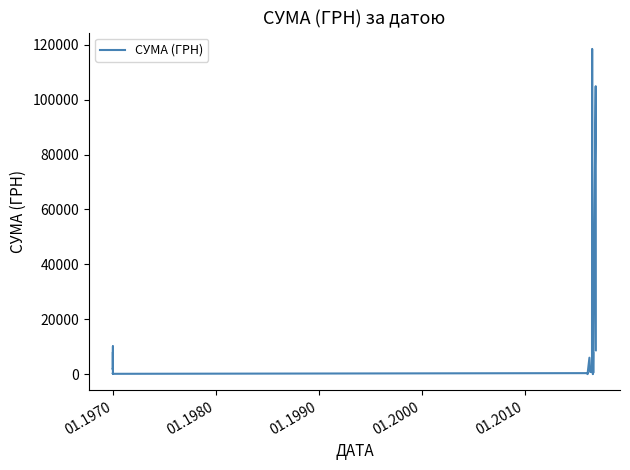

Does the chart display data point markers on the line(s)?

No